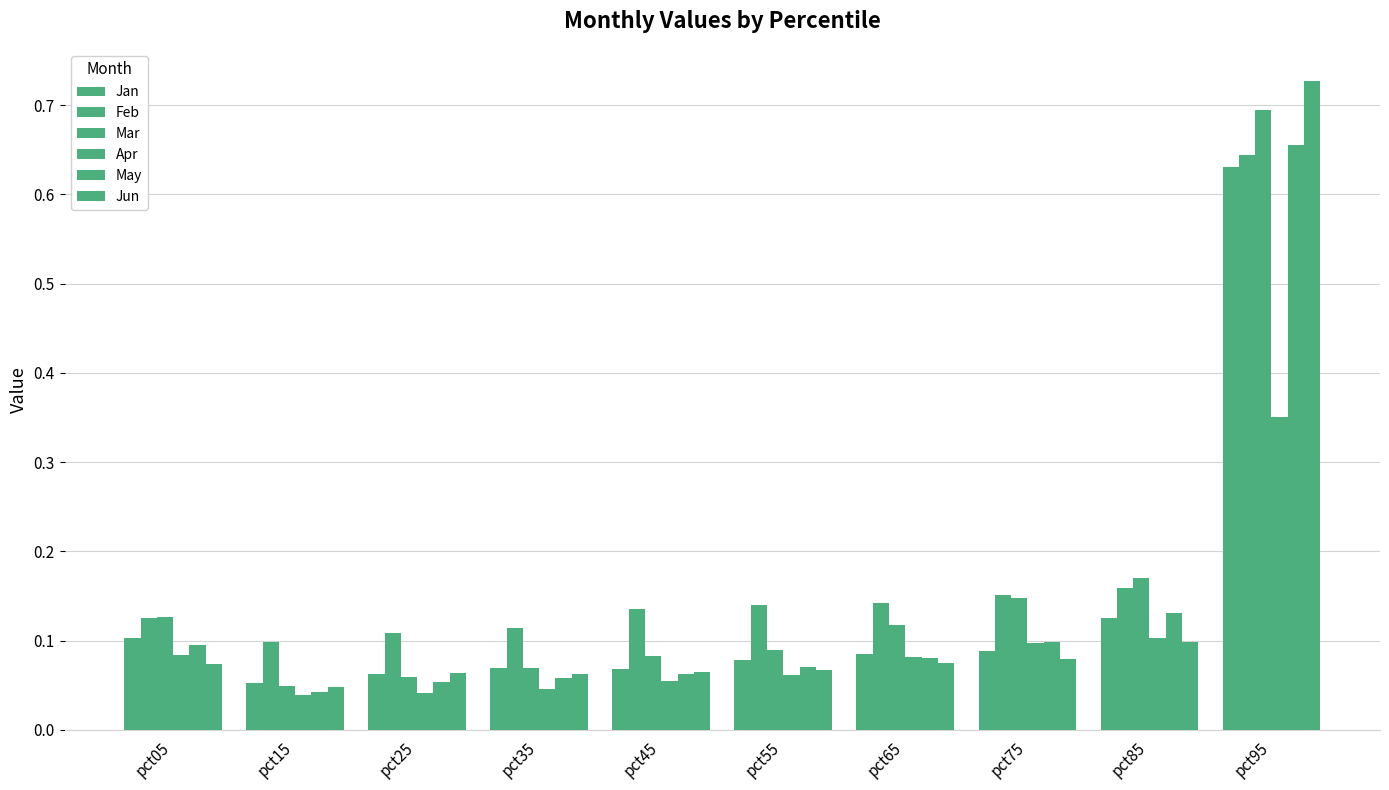

How many bars are there in total?

60